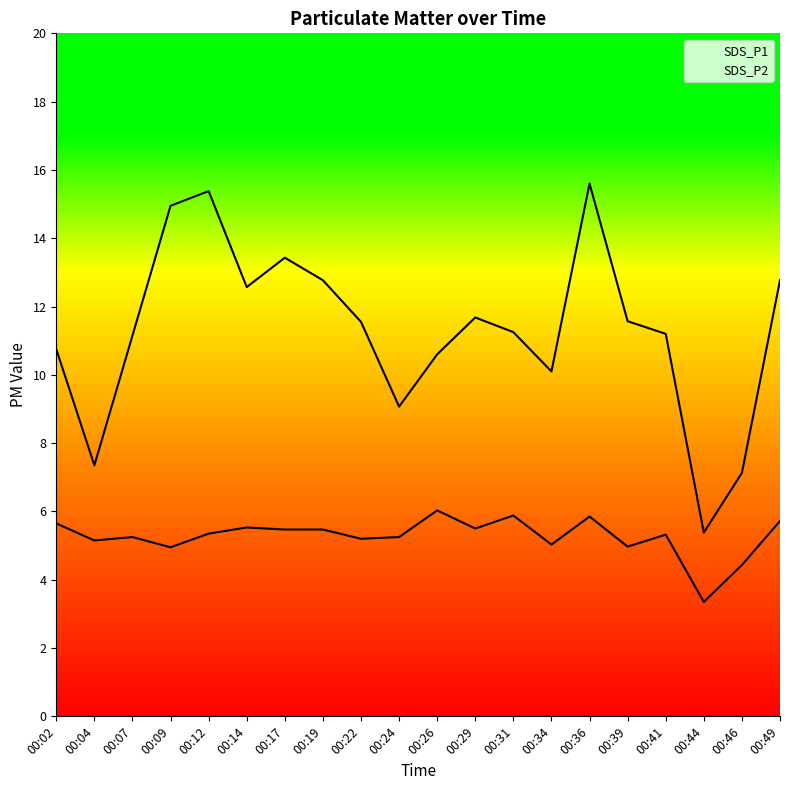

What are all the series names shown in the legend?

SDS_P1, SDS_P2